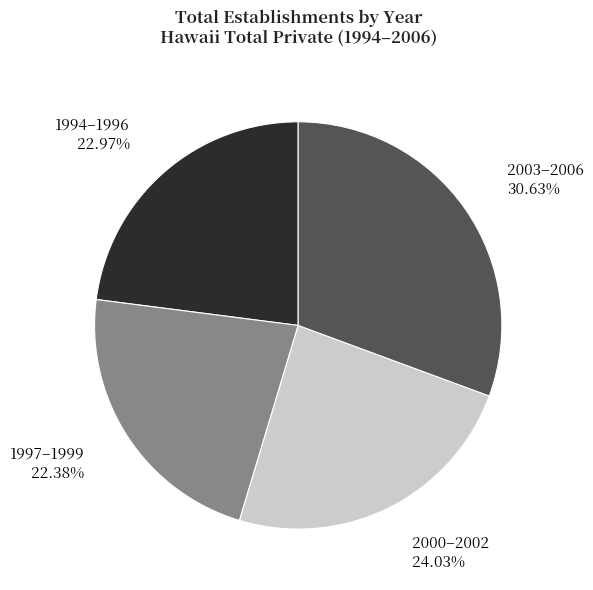

Is there any slice that represents more than half of the pie?

No